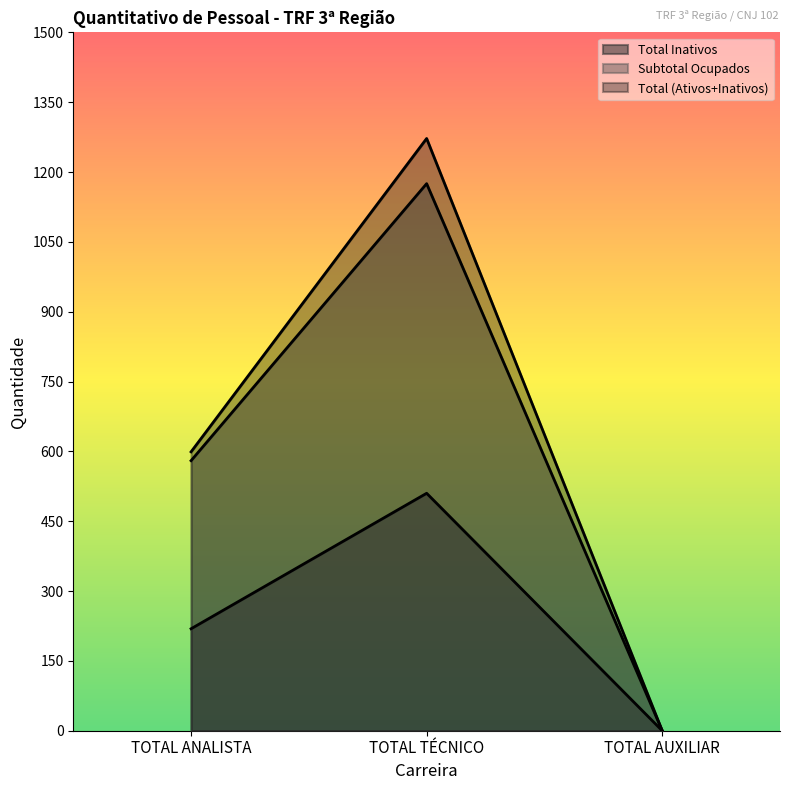

Reading left to right, extract all data points from this chart.

Total (Ativos+Inativos): TOTAL ANALISTA=599	TOTAL TÉCNICO=1272	TOTAL AUXILIAR=0
Subtotal Ocupados: TOTAL ANALISTA=580	TOTAL TÉCNICO=1175	TOTAL AUXILIAR=0
Total Inativos: TOTAL ANALISTA=219	TOTAL TÉCNICO=510	TOTAL AUXILIAR=0